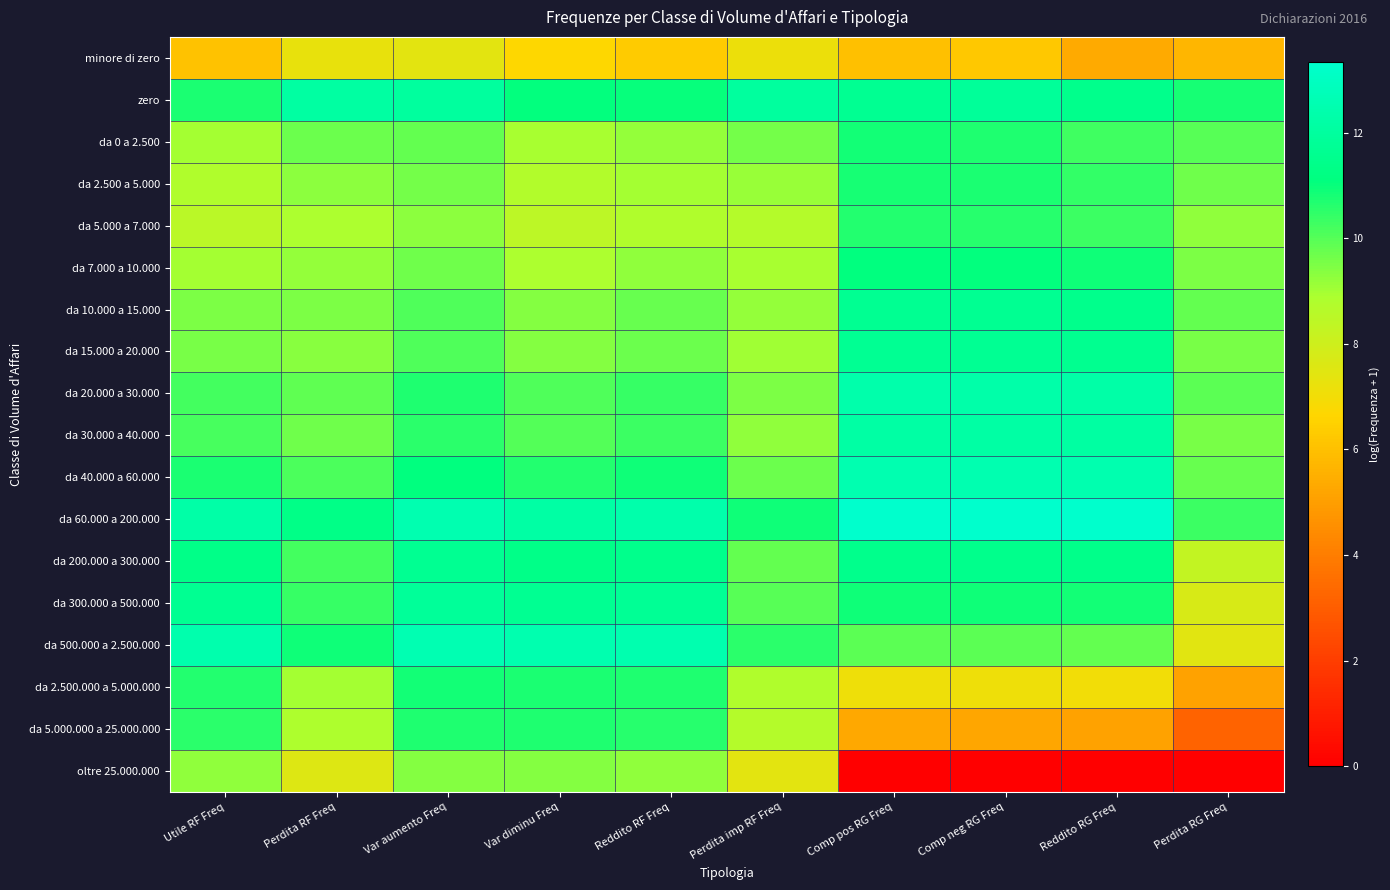

At Var diminu Freq, list the series in order from largest to smallest.

da 500.000 a 2.500.000, da 60.000 a 200.000, da 300.000 a 500.000, da 200.000 a 300.000, zero, da 2.500.000 a 5.000.000, da 5.000.000 a 25.000.000, da 40.000 a 60.000, da 20.000 a 30.000, da 30.000 a 40.000, da 15.000 a 20.000, da 10.000 a 15.000, oltre 25.000.000, da 0 a 2.500, da 7.000 a 10.000, da 2.500 a 5.000, da 5.000 a 7.000, minore di zero